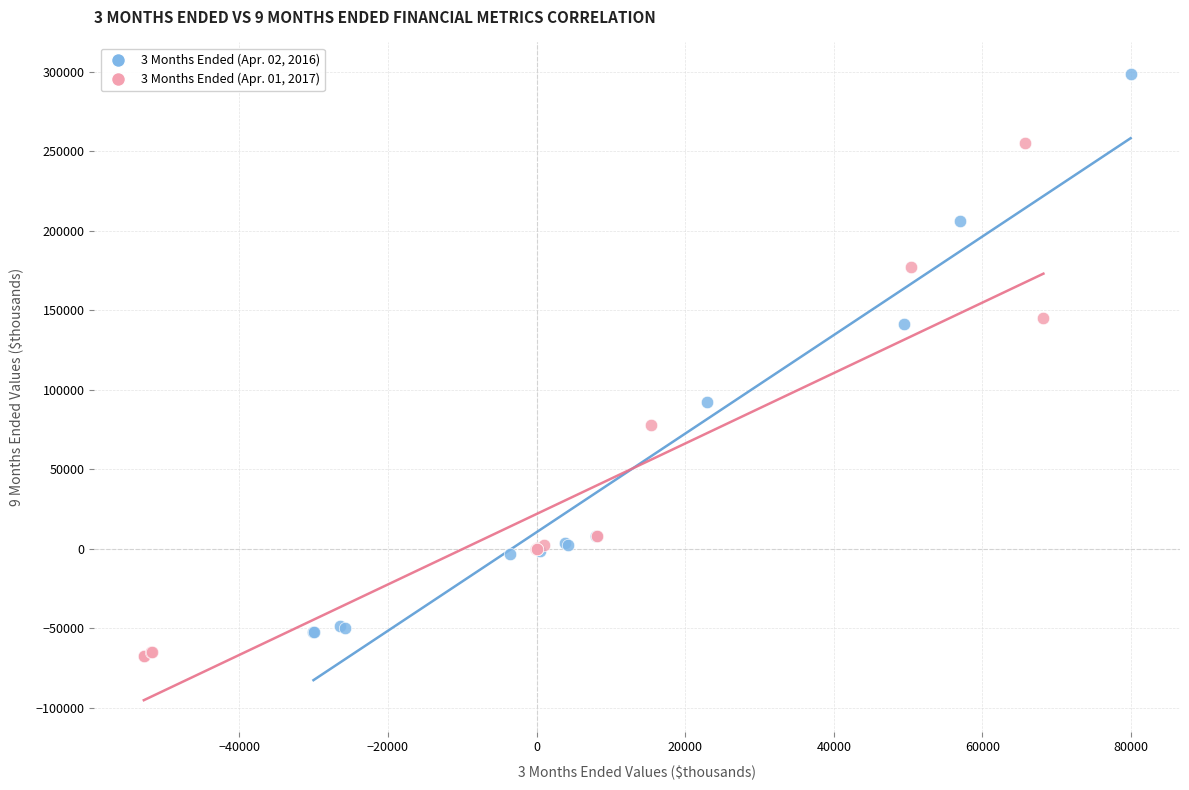

Which series has the largest Y range (max minus min)?

3 Months Ended (Apr. 02, 2016)